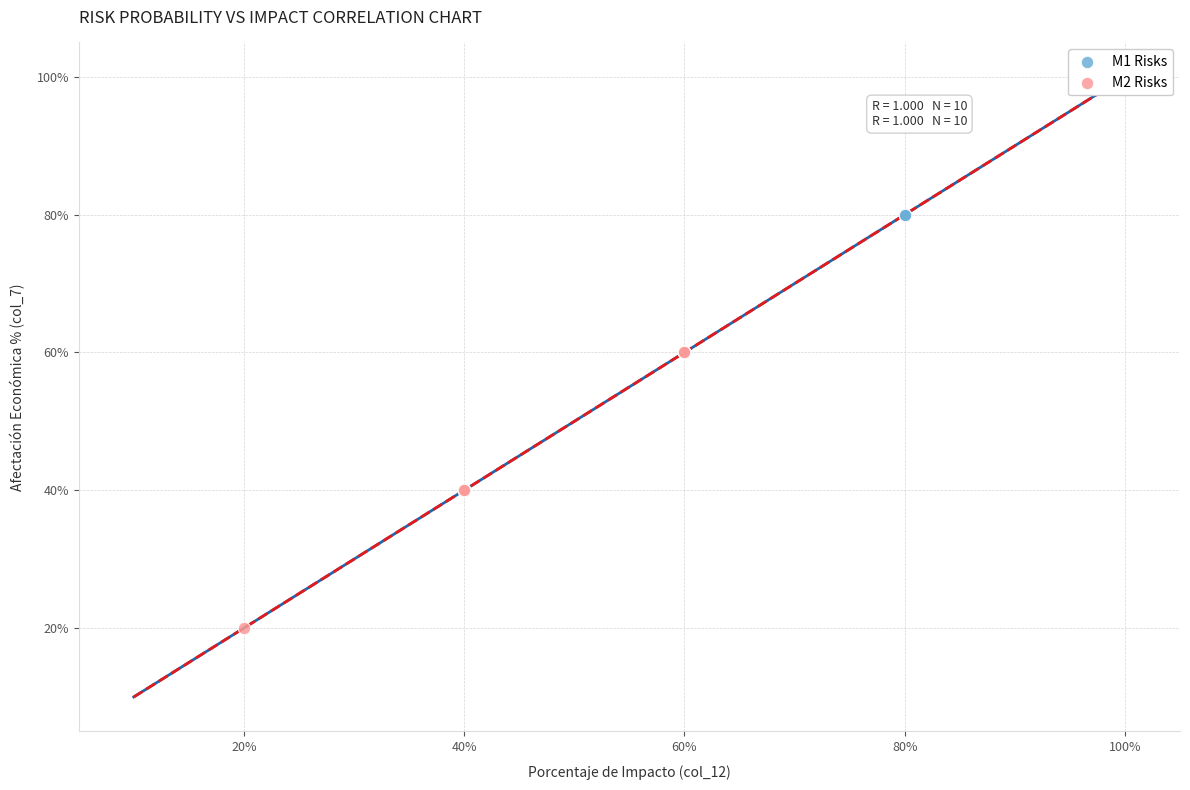

What are all the series names shown in the legend?

M1 Risks, M2 Risks